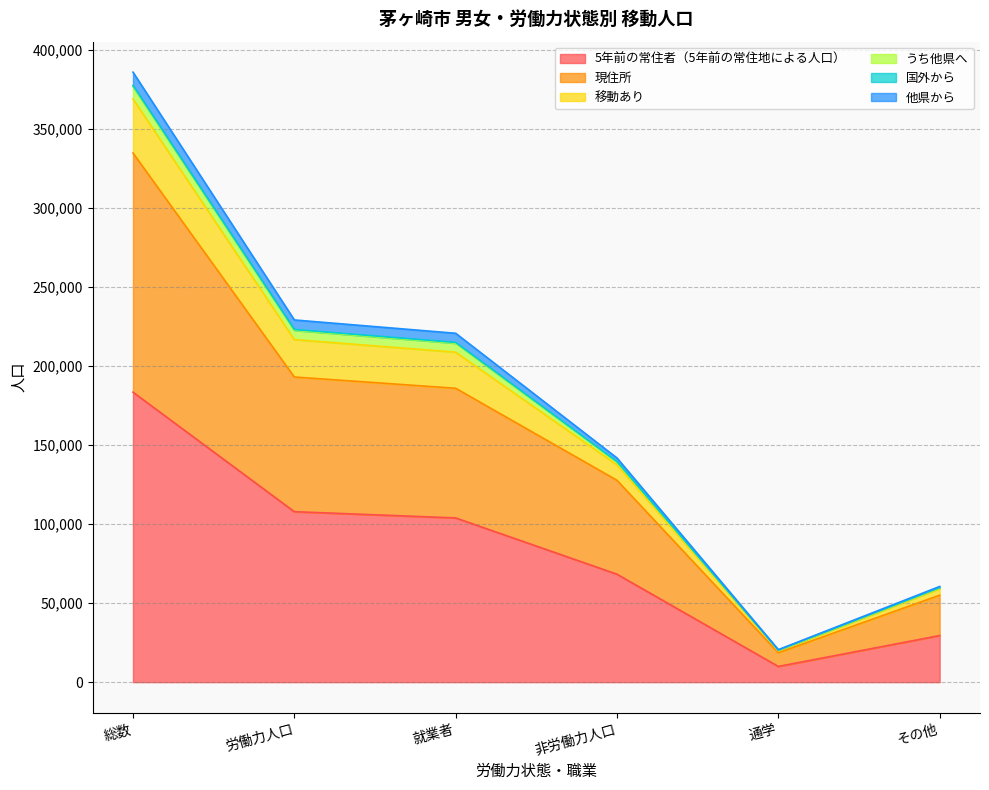

Where does the 現住所 series first go above 185893?

総数